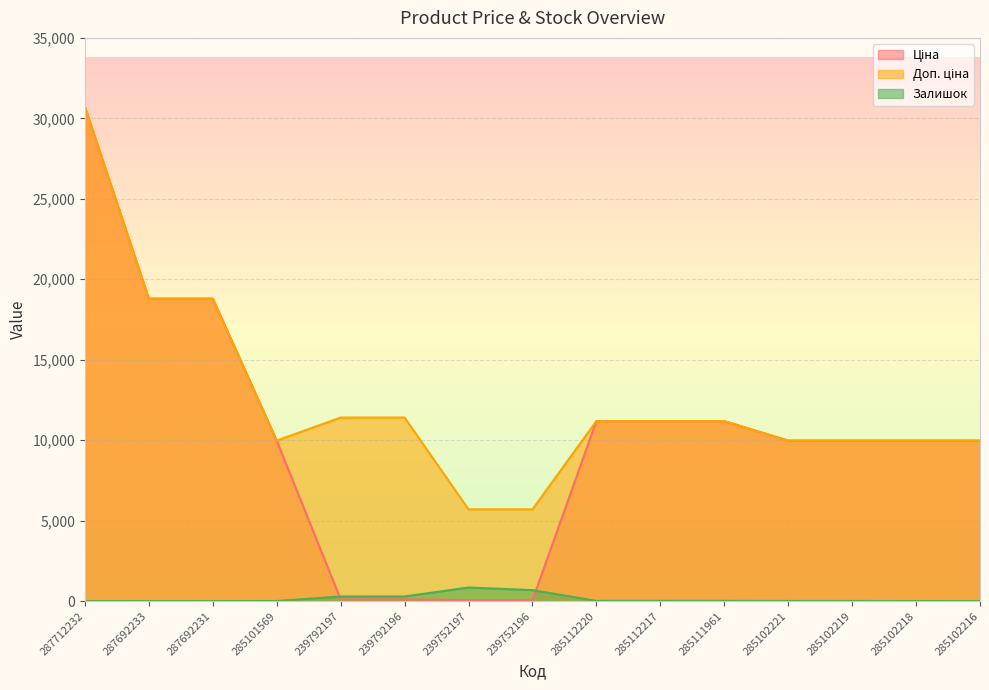

What is the label of the 5th point from the left?

239792197